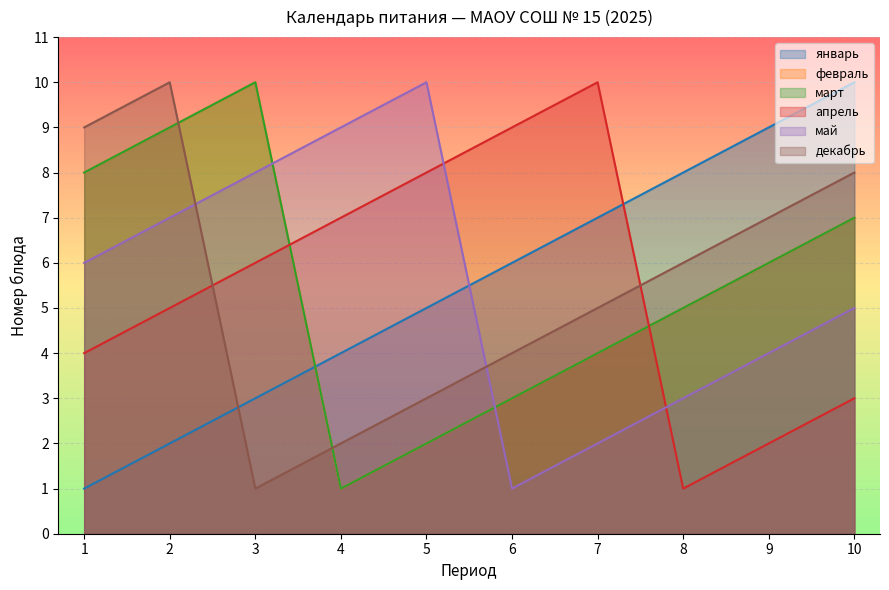

Reading left to right, transcribe all the data shown in this chart.

январь: 1=1	2=2	3=3	4=4	5=5	6=6	7=7	8=8	9=9	10=10
февраль: 1=8	2=9	3=10	4=1	5=2	6=3	7=4	8=5	9=6	10=7
март: 1=8	2=9	3=10	4=1	5=2	6=3	7=4	8=5	9=6	10=7
апрель: 1=4	2=5	3=6	4=7	5=8	6=9	7=10	8=1	9=2	10=3
май: 1=6	2=7	3=8	4=9	5=10	6=1	7=2	8=3	9=4	10=5
декабрь: 1=9	2=10	3=1	4=2	5=3	6=4	7=5	8=6	9=7	10=8